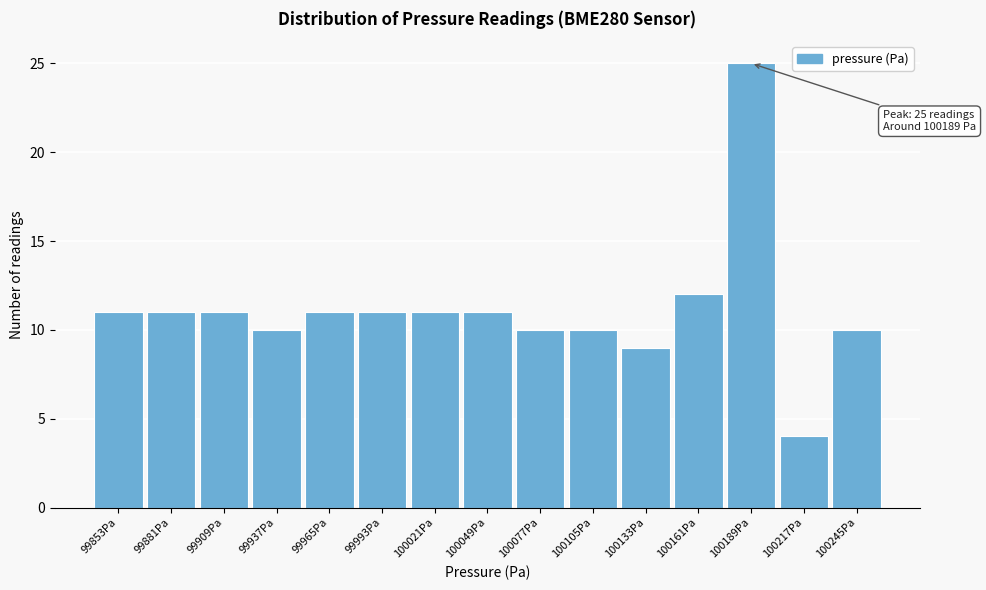

Which range on the x-axis has the tallest bar?

100175 to 100205